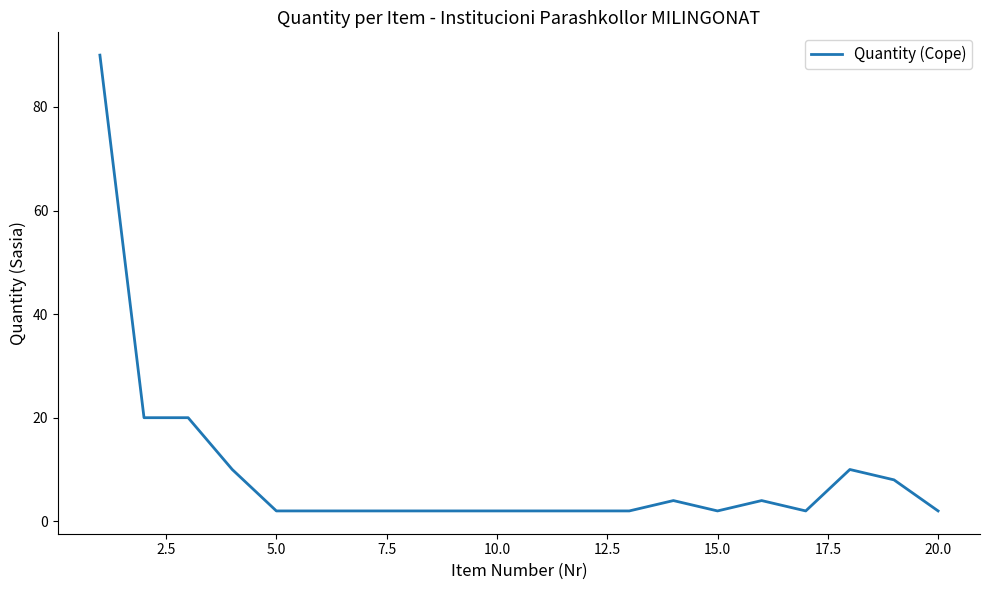

What is the difference between the maximum and minimum values?

88